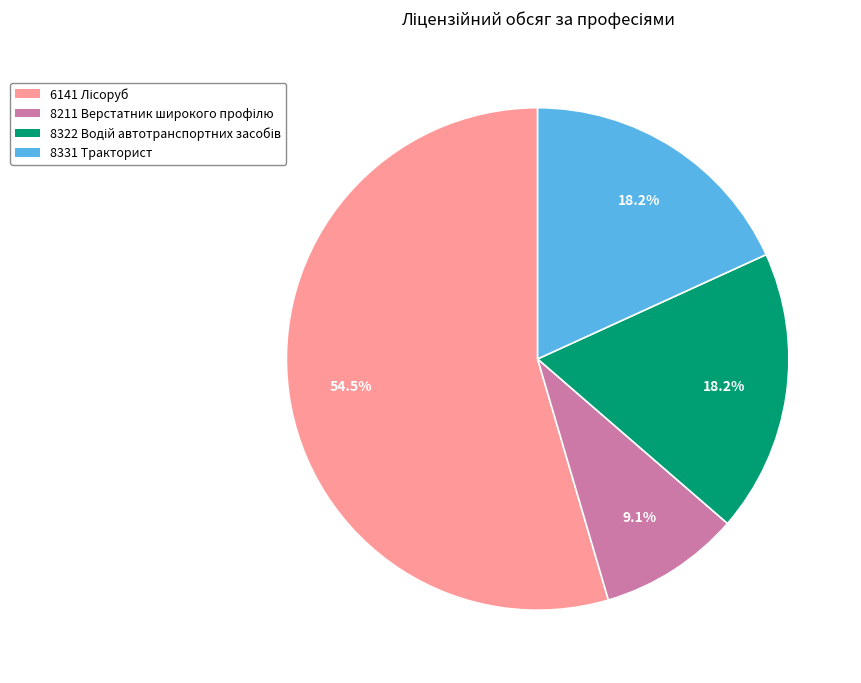

Is there any slice that represents more than half of the pie?

Yes